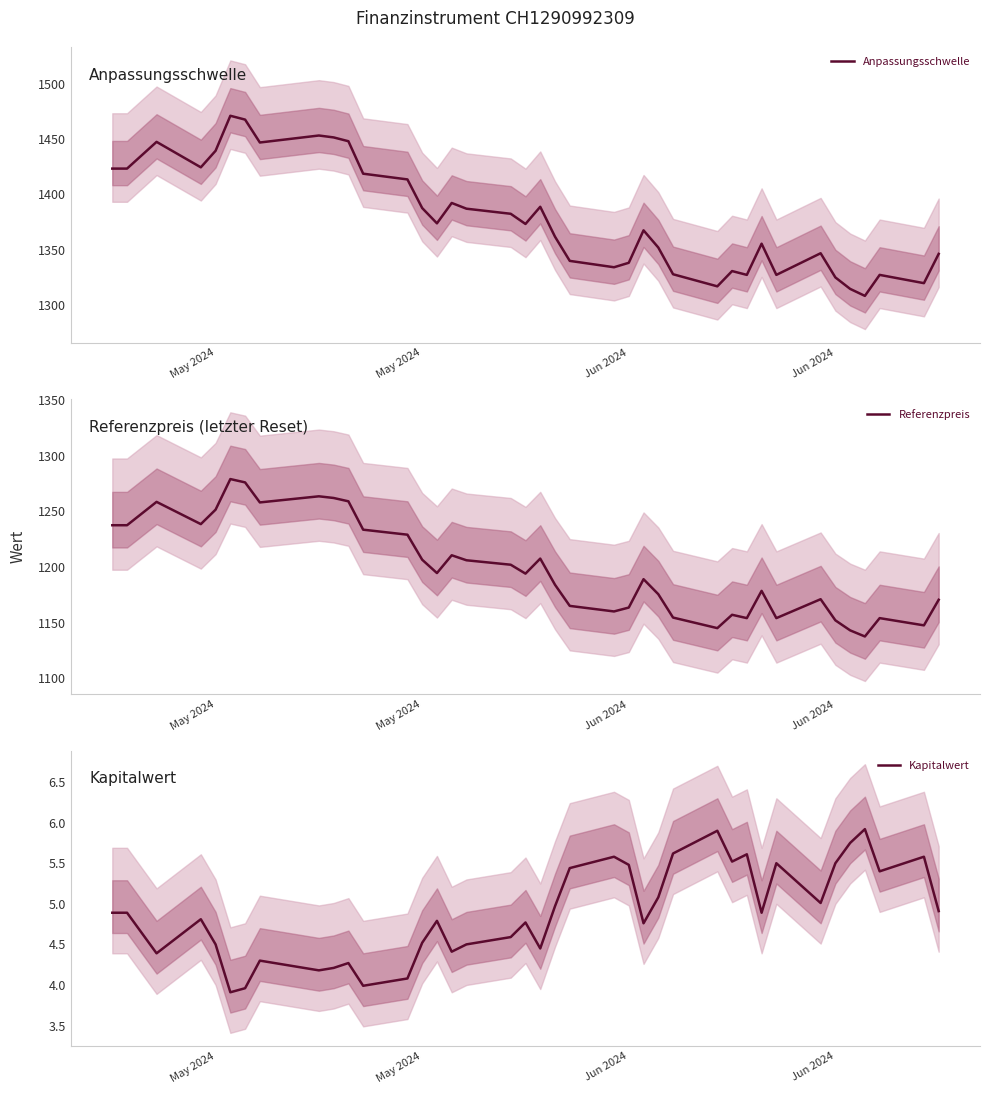

Which series has the widest spread of values?

Anpassungsschwelle